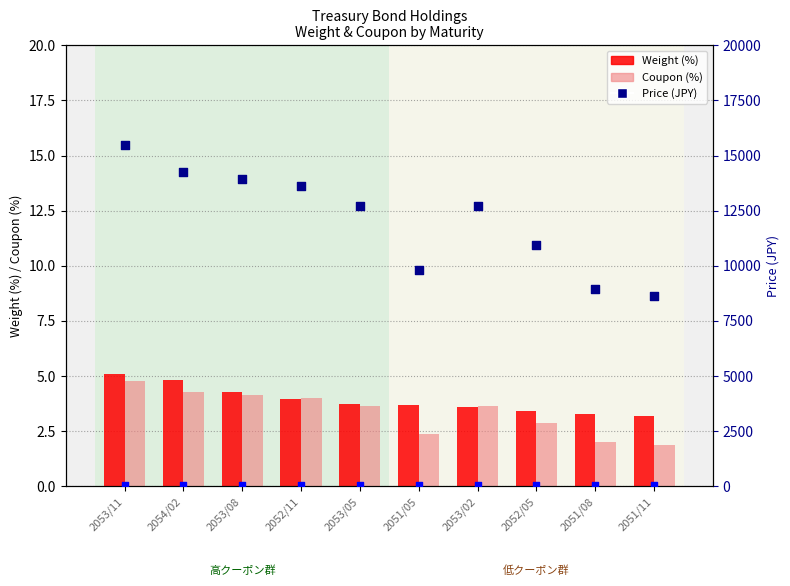

Is the value of Coupon (%) at 2051/11 greater than the value of Weight (%) at 2051/11?

No